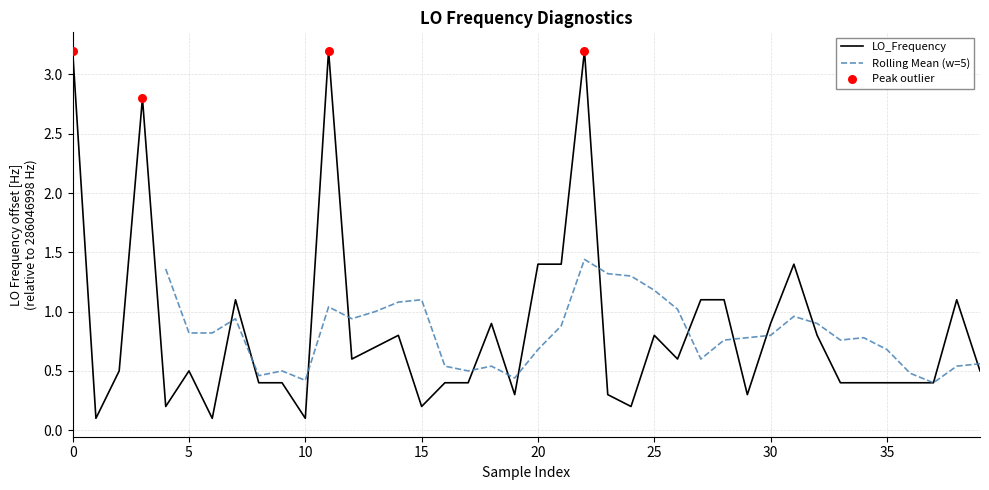

What is the change in value from 25 to 35?

-0.4